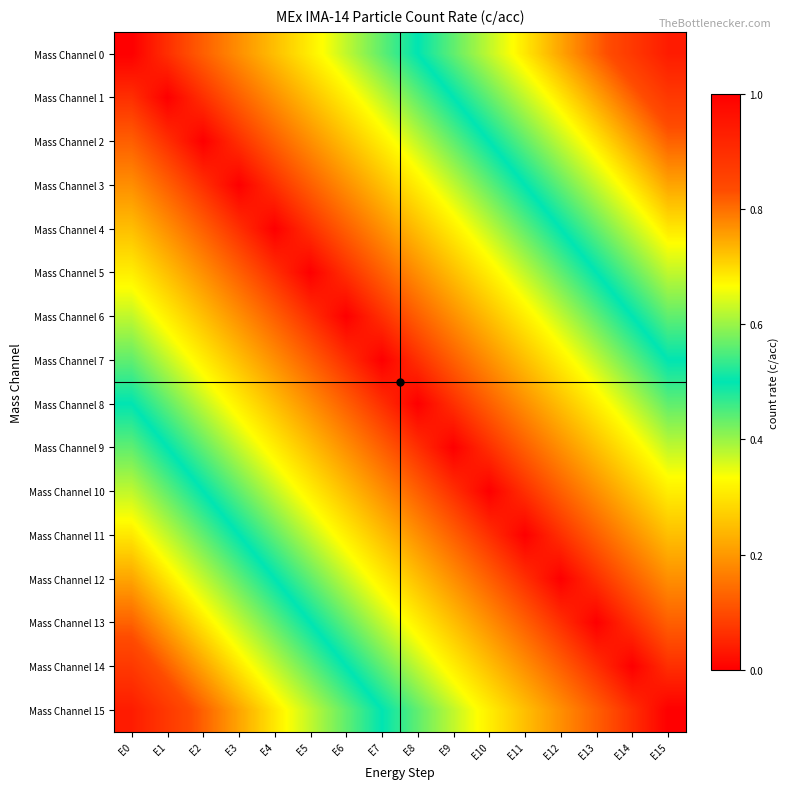

Reading left to right, extract all data points from this chart.

Mass Channel 0: E0=0.0	E1=0.1	E2=0.1	E3=0.2	E4=0.2	E5=0.3	E6=0.4	E7=0.4	E8=0.5	E9=0.6	E10=0.6	E11=0.7	E12=0.8	E13=0.8	E14=0.9	E15=0.9
Mass Channel 1: E0=0.1	E1=0.0	E2=0.1	E3=0.1	E4=0.2	E5=0.2	E6=0.3	E7=0.4	E8=0.4	E9=0.5	E10=0.6	E11=0.6	E12=0.7	E13=0.8	E14=0.8	E15=0.9
Mass Channel 2: E0=0.1	E1=0.1	E2=0.0	E3=0.1	E4=0.1	E5=0.2	E6=0.2	E7=0.3	E8=0.4	E9=0.4	E10=0.5	E11=0.6	E12=0.6	E13=0.7	E14=0.8	E15=0.8
Mass Channel 3: E0=0.2	E1=0.1	E2=0.1	E3=0.0	E4=0.1	E5=0.1	E6=0.2	E7=0.2	E8=0.3	E9=0.4	E10=0.4	E11=0.5	E12=0.6	E13=0.6	E14=0.7	E15=0.8
Mass Channel 4: E0=0.2	E1=0.2	E2=0.1	E3=0.1	E4=0.0	E5=0.1	E6=0.1	E7=0.2	E8=0.2	E9=0.3	E10=0.4	E11=0.4	E12=0.5	E13=0.6	E14=0.6	E15=0.7
Mass Channel 5: E0=0.3	E1=0.2	E2=0.2	E3=0.1	E4=0.1	E5=0.0	E6=0.1	E7=0.1	E8=0.2	E9=0.2	E10=0.3	E11=0.4	E12=0.4	E13=0.5	E14=0.6	E15=0.6
Mass Channel 6: E0=0.4	E1=0.3	E2=0.2	E3=0.2	E4=0.1	E5=0.1	E6=0.0	E7=0.1	E8=0.1	E9=0.2	E10=0.2	E11=0.3	E12=0.4	E13=0.4	E14=0.5	E15=0.6
Mass Channel 7: E0=0.4	E1=0.4	E2=0.3	E3=0.2	E4=0.2	E5=0.1	E6=0.1	E7=0.0	E8=0.1	E9=0.1	E10=0.2	E11=0.2	E12=0.3	E13=0.4	E14=0.4	E15=0.5
Mass Channel 8: E0=0.5	E1=0.4	E2=0.4	E3=0.3	E4=0.2	E5=0.2	E6=0.1	E7=0.1	E8=0.0	E9=0.1	E10=0.1	E11=0.2	E12=0.2	E13=0.3	E14=0.4	E15=0.4
Mass Channel 9: E0=0.6	E1=0.5	E2=0.4	E3=0.4	E4=0.3	E5=0.2	E6=0.2	E7=0.1	E8=0.1	E9=0.0	E10=0.1	E11=0.1	E12=0.2	E13=0.2	E14=0.3	E15=0.4
Mass Channel 10: E0=0.6	E1=0.6	E2=0.5	E3=0.4	E4=0.4	E5=0.3	E6=0.2	E7=0.2	E8=0.1	E9=0.1	E10=0.0	E11=0.1	E12=0.1	E13=0.2	E14=0.2	E15=0.3
Mass Channel 11: E0=0.7	E1=0.6	E2=0.6	E3=0.5	E4=0.4	E5=0.4	E6=0.3	E7=0.2	E8=0.2	E9=0.1	E10=0.1	E11=0.0	E12=0.1	E13=0.1	E14=0.2	E15=0.2
Mass Channel 12: E0=0.8	E1=0.7	E2=0.6	E3=0.6	E4=0.5	E5=0.4	E6=0.4	E7=0.3	E8=0.2	E9=0.2	E10=0.1	E11=0.1	E12=0.0	E13=0.1	E14=0.1	E15=0.2
Mass Channel 13: E0=0.8	E1=0.8	E2=0.7	E3=0.6	E4=0.6	E5=0.5	E6=0.4	E7=0.4	E8=0.3	E9=0.2	E10=0.2	E11=0.1	E12=0.1	E13=0.0	E14=0.1	E15=0.1
Mass Channel 14: E0=0.9	E1=0.8	E2=0.8	E3=0.7	E4=0.6	E5=0.6	E6=0.5	E7=0.4	E8=0.4	E9=0.3	E10=0.2	E11=0.2	E12=0.1	E13=0.1	E14=0.0	E15=0.1
Mass Channel 15: E0=0.9	E1=0.9	E2=0.8	E3=0.8	E4=0.7	E5=0.6	E6=0.6	E7=0.5	E8=0.4	E9=0.4	E10=0.3	E11=0.2	E12=0.2	E13=0.1	E14=0.1	E15=0.0